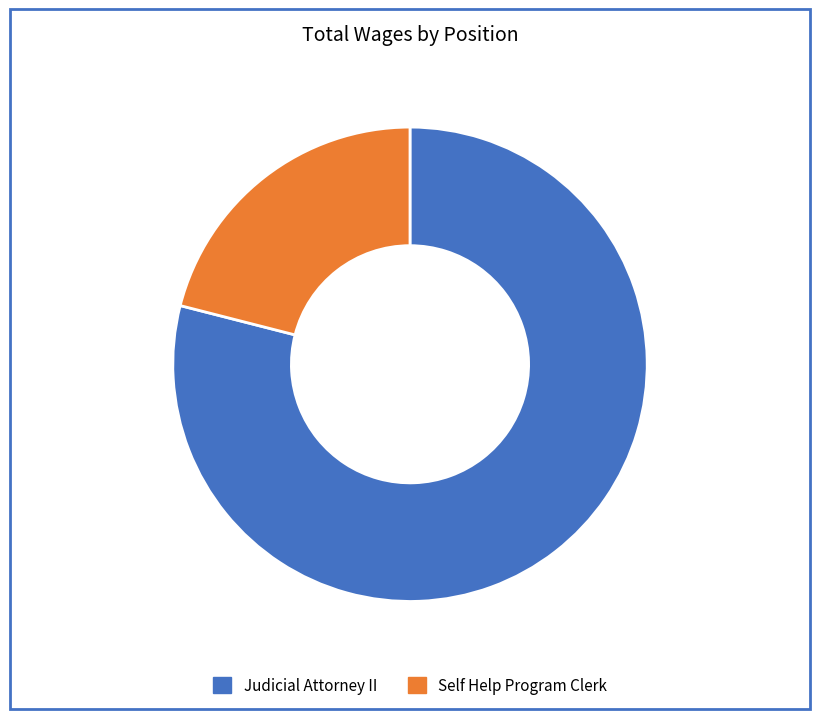

Does any single category account for the majority?

Yes